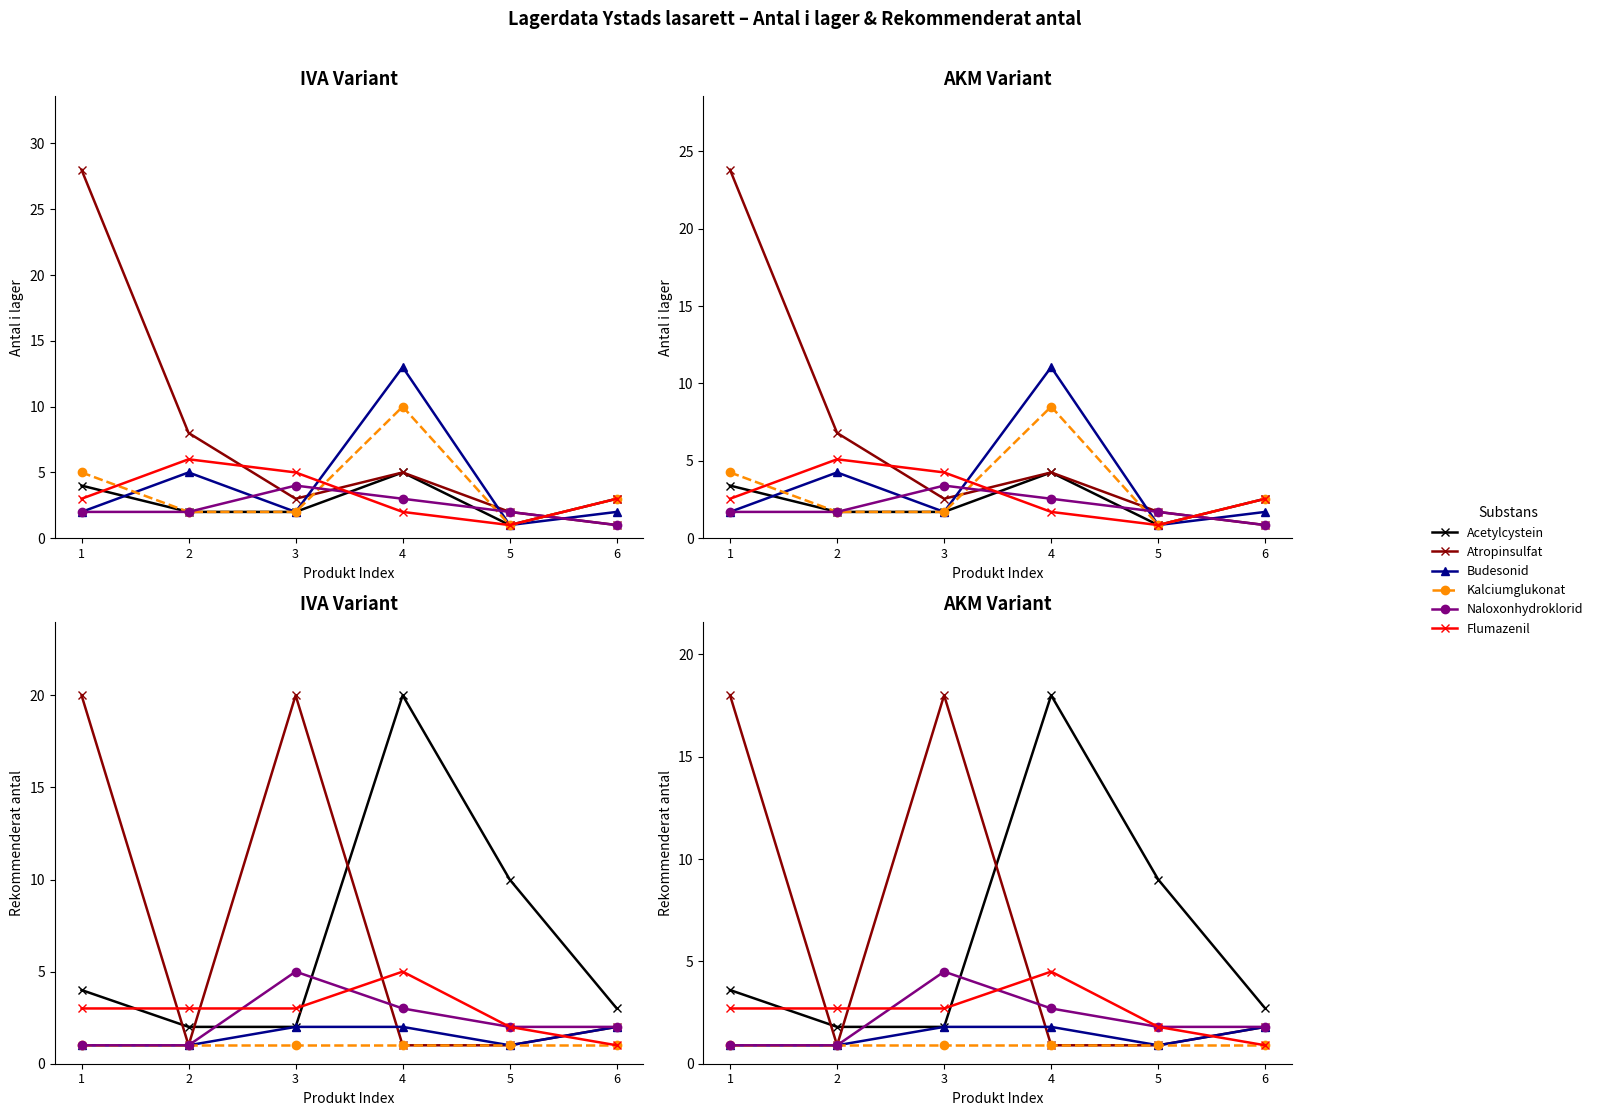

Where do Acetylcystein and Naloxonhydroklorid first cross each other?

2 and 3